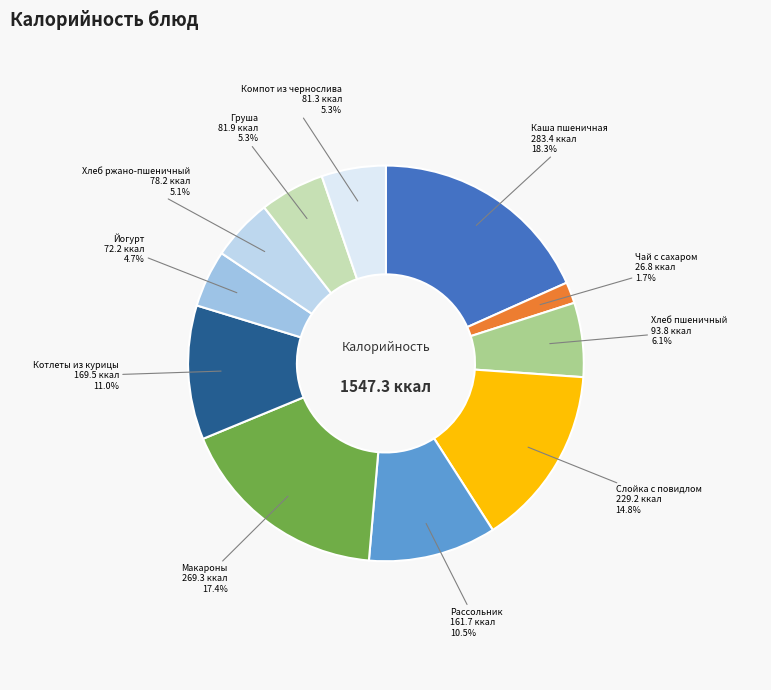

Which category has the biggest portion of the pie?

Каша пшеничная